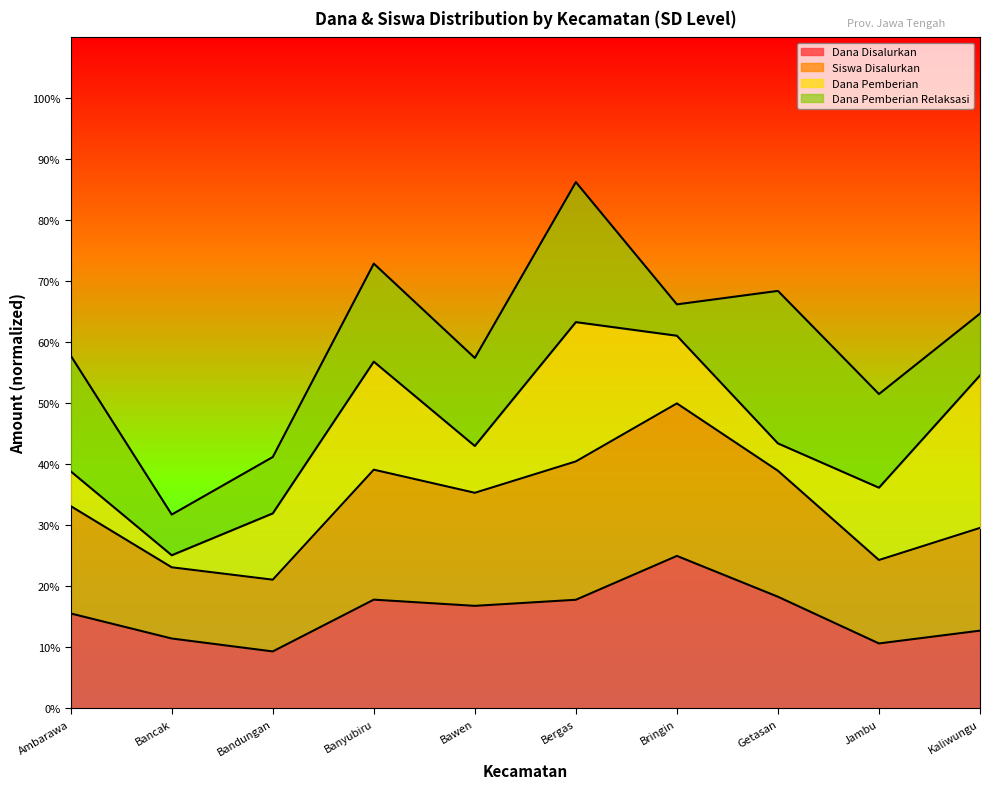

What are all the series names shown in the legend?

Dana Disalurkan, Siswa Disalurkan, Dana Pemberian, Dana Pemberian Relaksasi